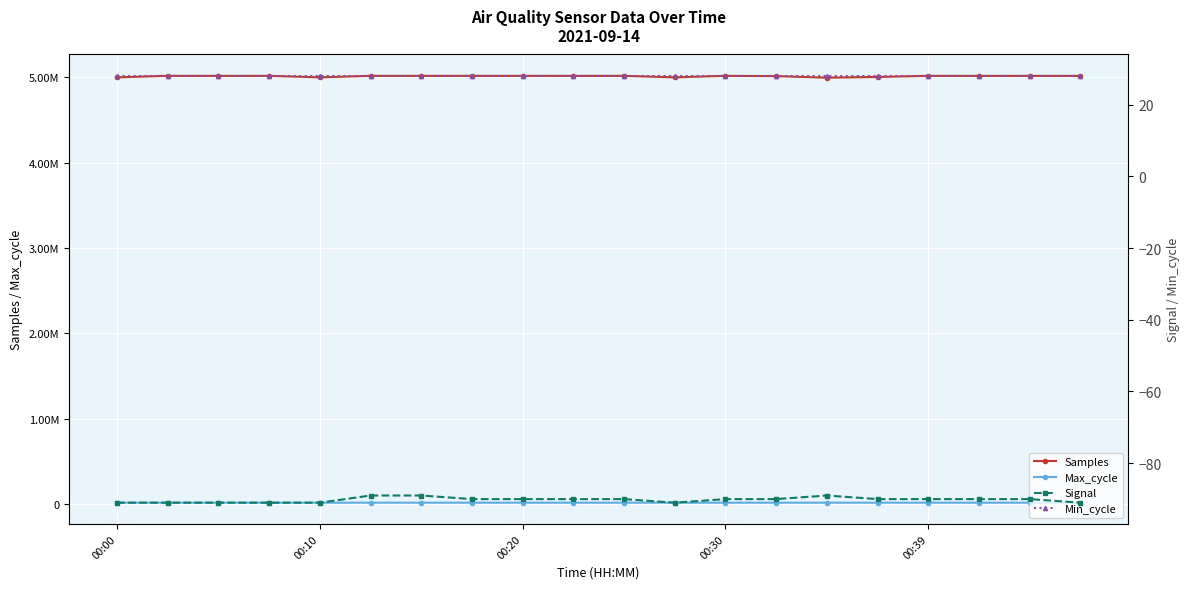

Reading left to right, what are all the values shown in this chart?

Samples: 4996380	5013997	5013557	5013678	4996237	5013859	5013886	5014042	5013603	5013728	5013727	4996335	5013987	5010338	4992569	5000965	5013583	5013504	5013469	5013471
Max_cycle: 19921	19922	19917	20013	19917	19925	19971	19964	19918	19917	19917	19917	19917	19933	19921	20000	19967	19964	19917	19918
Signal: -91	-91	-91	-91	-91	-89	-89	-90	-90	-90	-90	-91	-90	-90	-89	-90	-90	-90	-90	-91
Min_cycle: 28	28	28	28	28	28	28	28	28	28	28	28	28	28	28	28	28	28	28	28